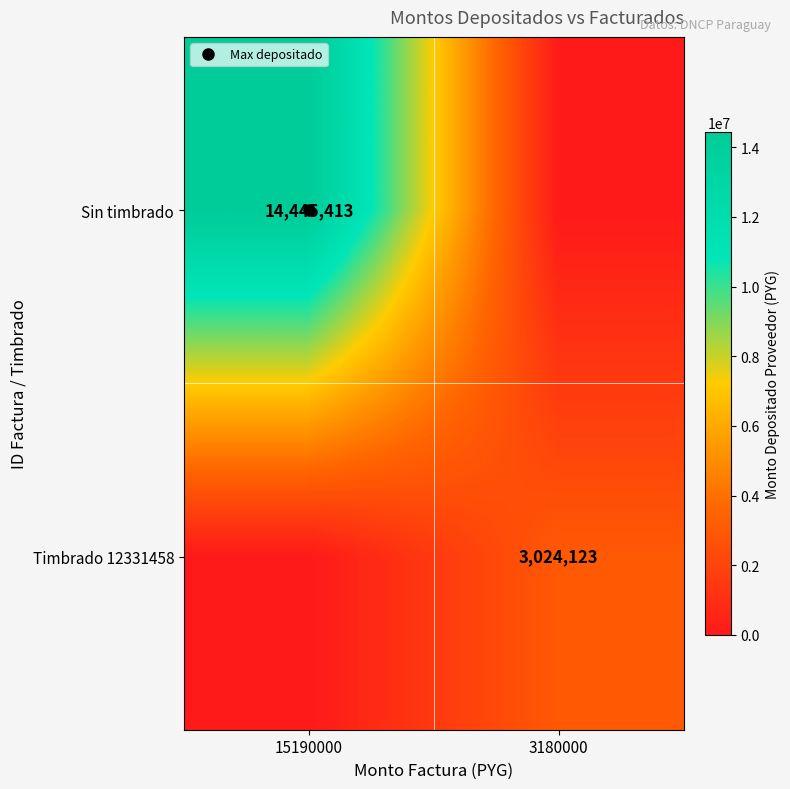

Rank the series by their maximum value, from highest to lowest.

Sin timbrado, Timbrado 12331458